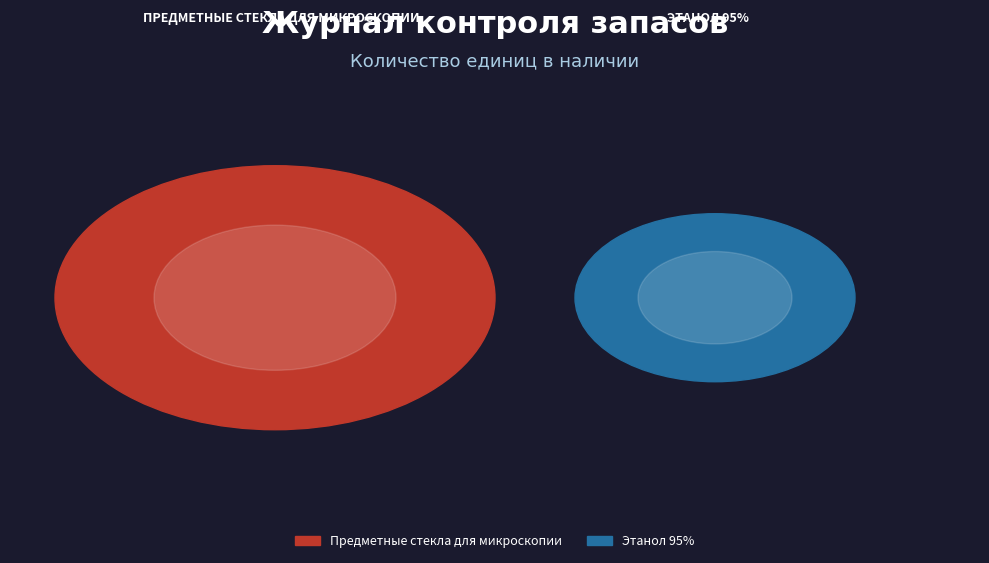

Is it true that Этанол 95% is 10% of the pie?

False